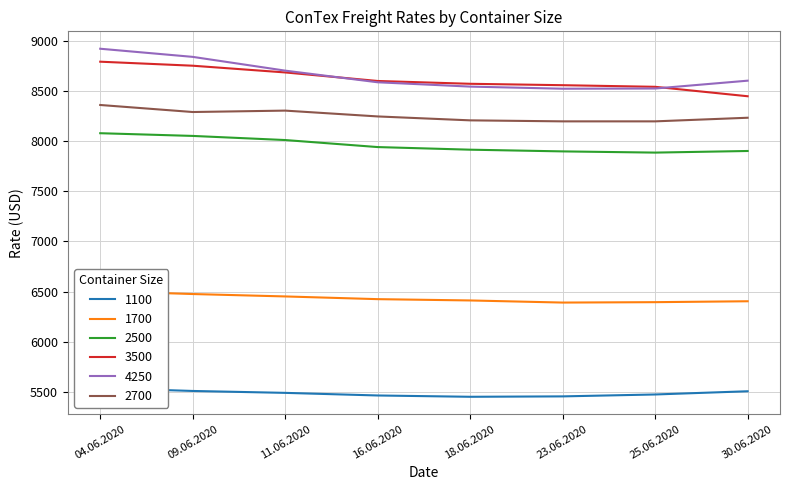

Reading right to left, what are all the values shown in this chart?

1100: 5509	5477	5458	5454	5467	5493	5512	5541
1700: 6405	6396	6392	6413	6426	6453	6477	6506
2500: 7901	7885	7897	7914	7940	8010	8051	8078
3500: 8446	8540	8556	8570	8598	8683	8750	8790
4250: 8601	8523	8521	8542	8585	8701	8838	8919
2700: 8232	8196	8196	8206	8245	8303	8289	8359